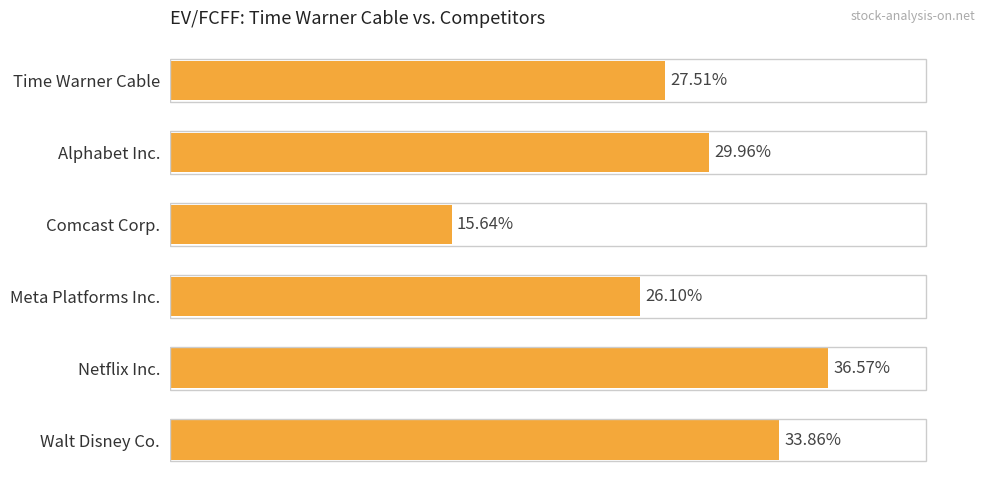

Rank the categories by value from highest to lowest.

Netflix Inc., Walt Disney Co., Alphabet Inc., Time Warner Cable, Meta Platforms Inc., Comcast Corp.